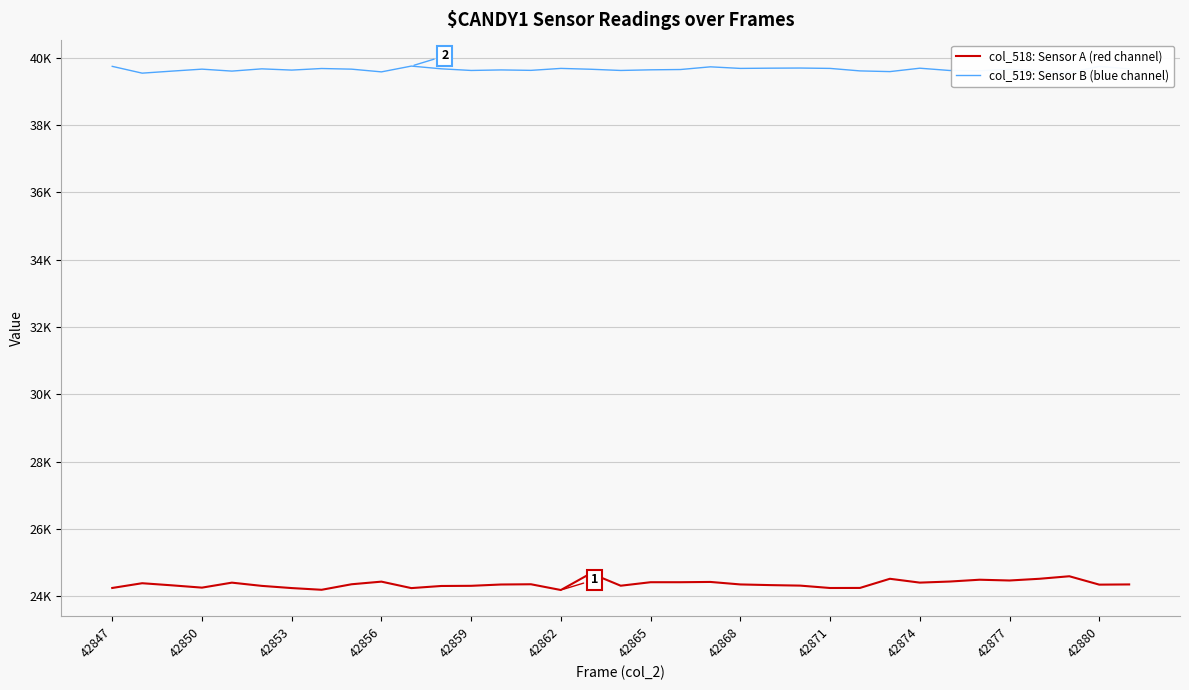

True or false: col_518: Sensor A (red channel) and col_519: Sensor B (blue channel) cross at least once.

False